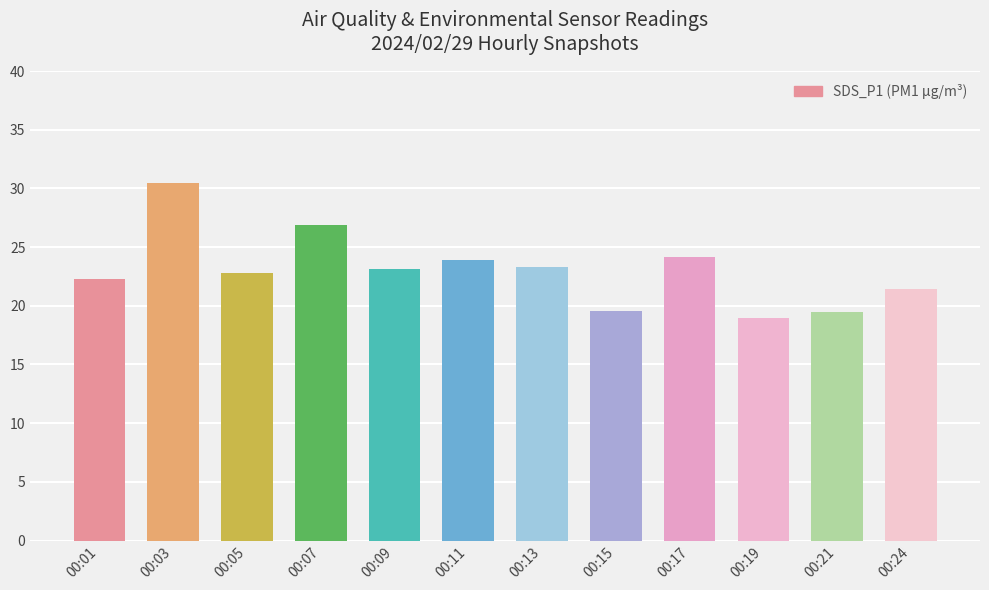

At which category does the chart reach its peak across all series?

00:03